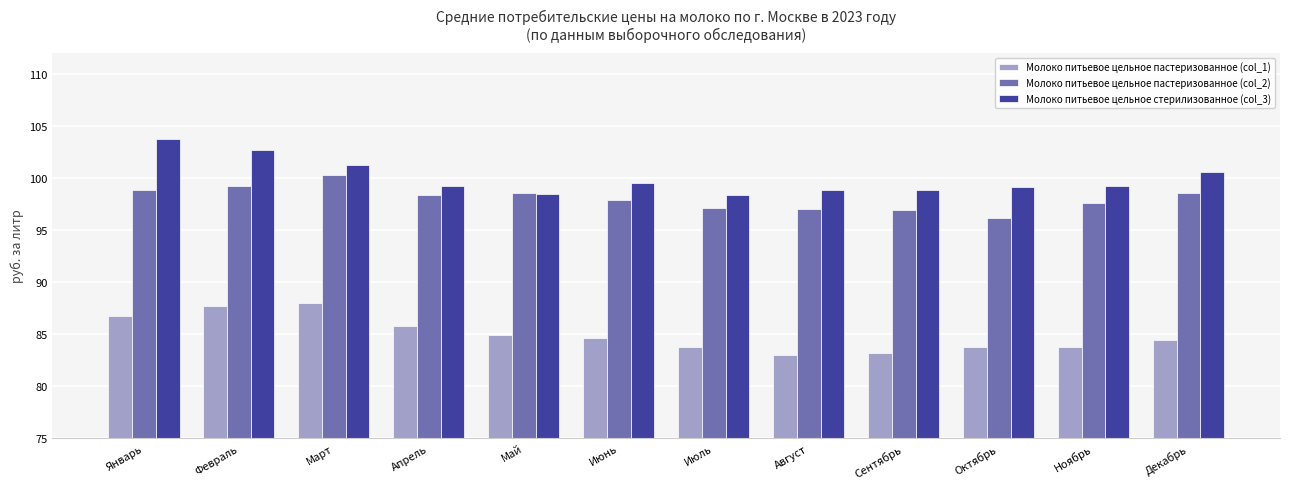

What is the value of the Молоко питьевое цельное стерилизованное (col_3) bar at the 6th from the left?

99.5